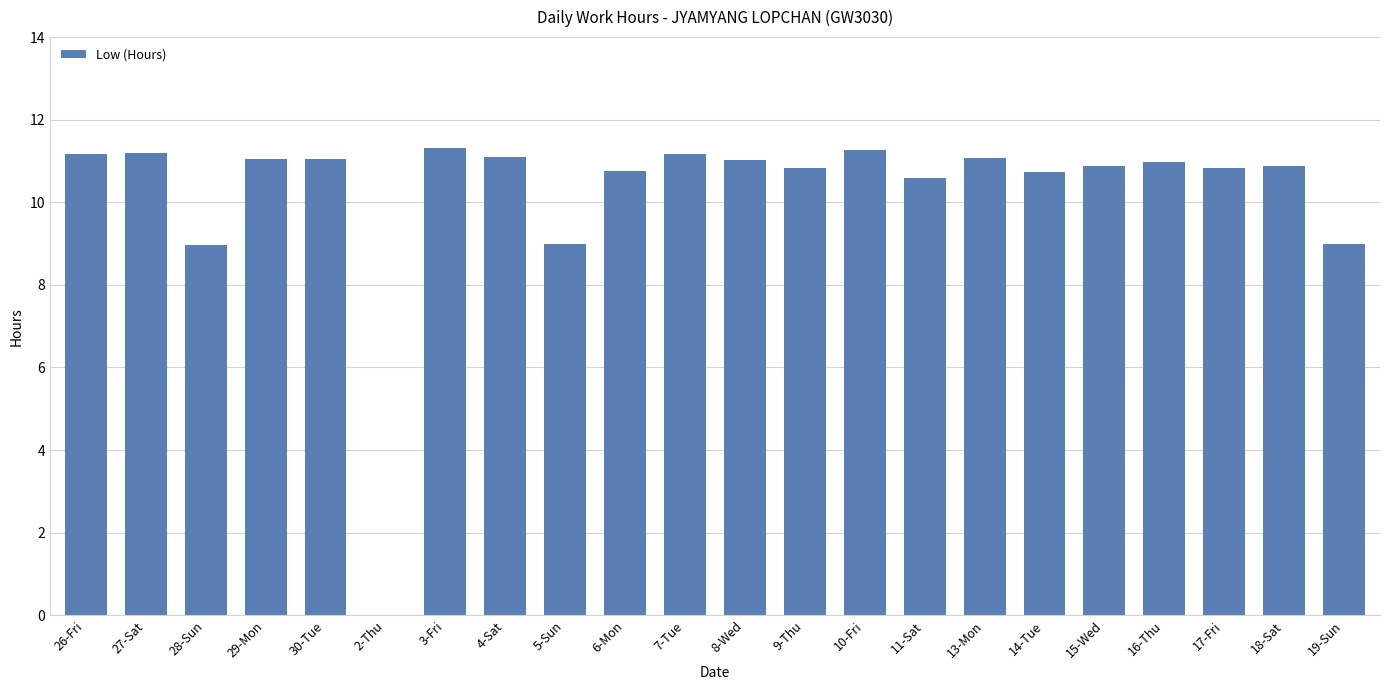

Which has a higher value, 27-Sat or 18-Sat?

27-Sat